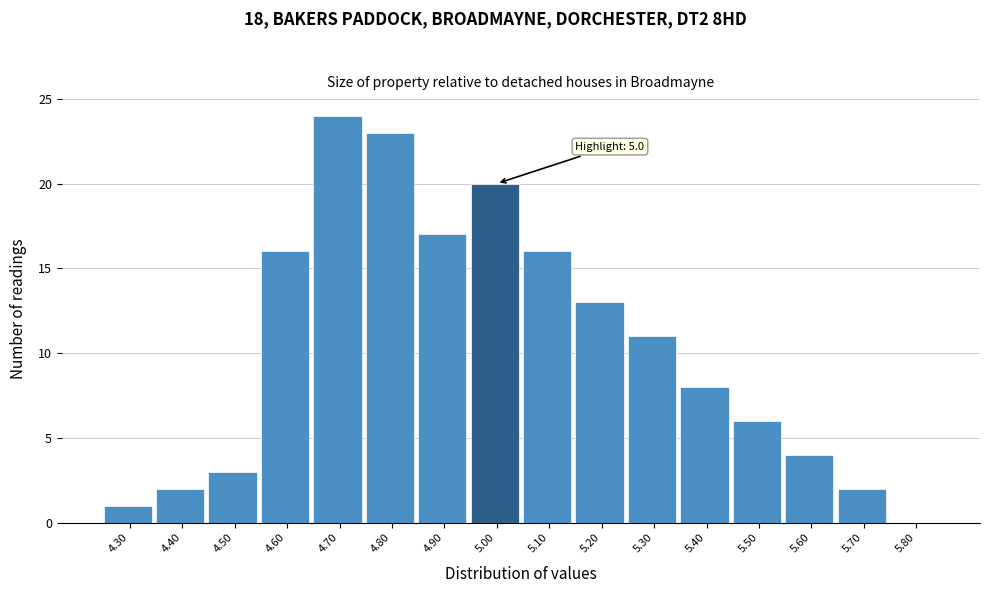

Over which range of the x-axis is the bar tallest?

4.65 to 4.75